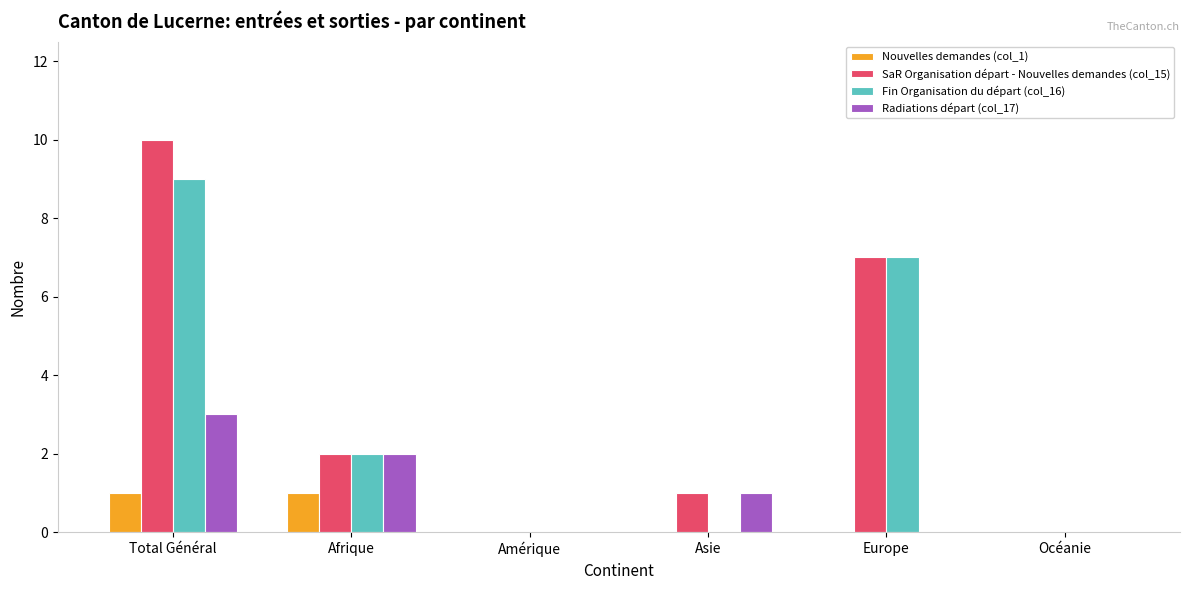

Reading left to right, extract all data points from this chart.

Nouvelles demandes (col_1): Total Général=1	Afrique=1	Amérique=0	Asie=0	Europe=0	Océanie=0
SaR Organisation départ - Nouvelles demandes (col_15): Total Général=10	Afrique=2	Amérique=0	Asie=1	Europe=7	Océanie=0
Fin Organisation du départ (col_16): Total Général=9	Afrique=2	Amérique=0	Asie=0	Europe=7	Océanie=0
Radiations départ (col_17): Total Général=3	Afrique=2	Amérique=0	Asie=1	Europe=0	Océanie=0